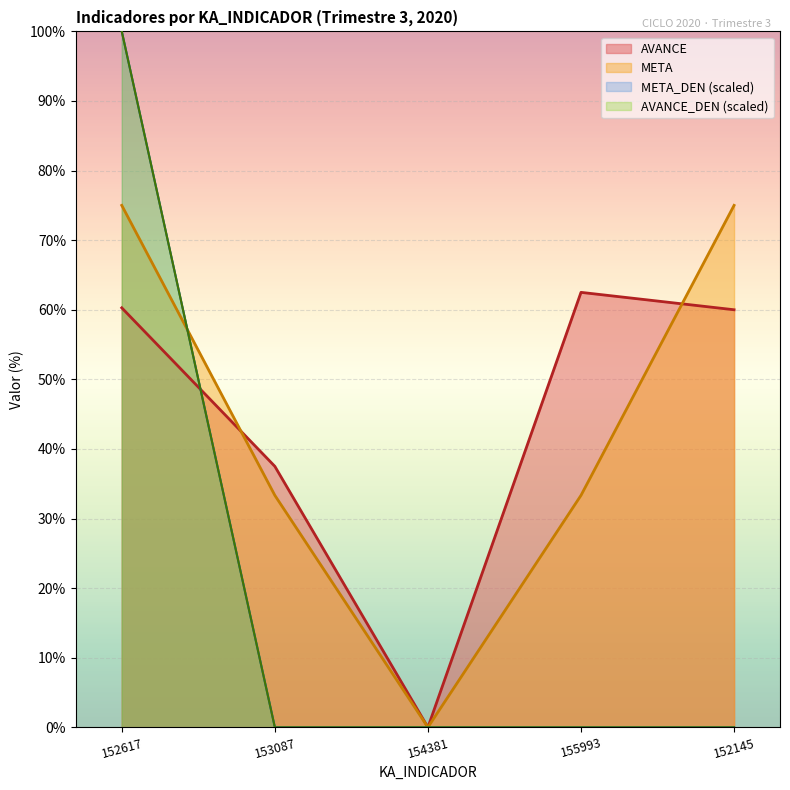

Where does the AVANCE series first go above 60?

152617